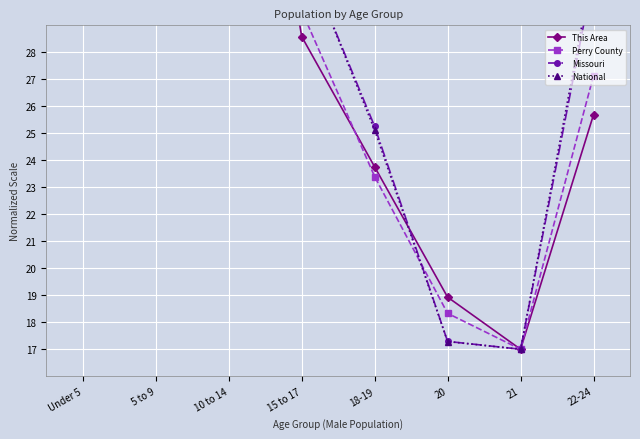

Which series has the largest total across all categories?

National